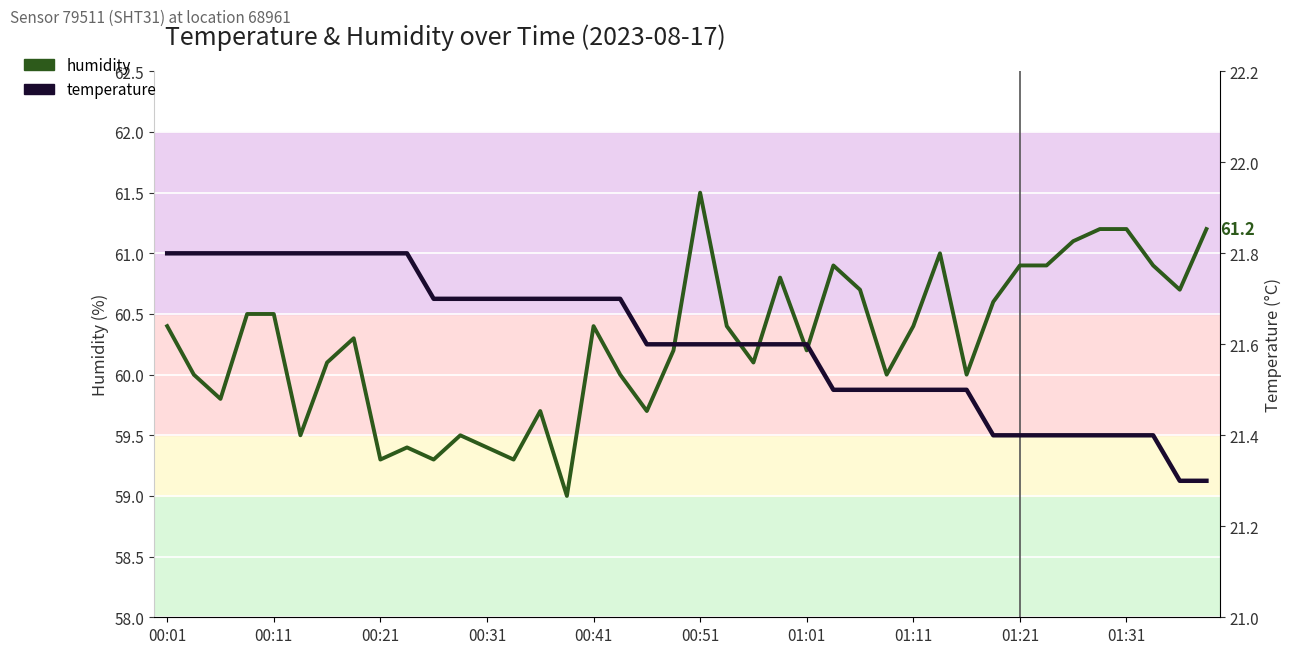

What are all the series names shown in the legend?

humidity, temperature